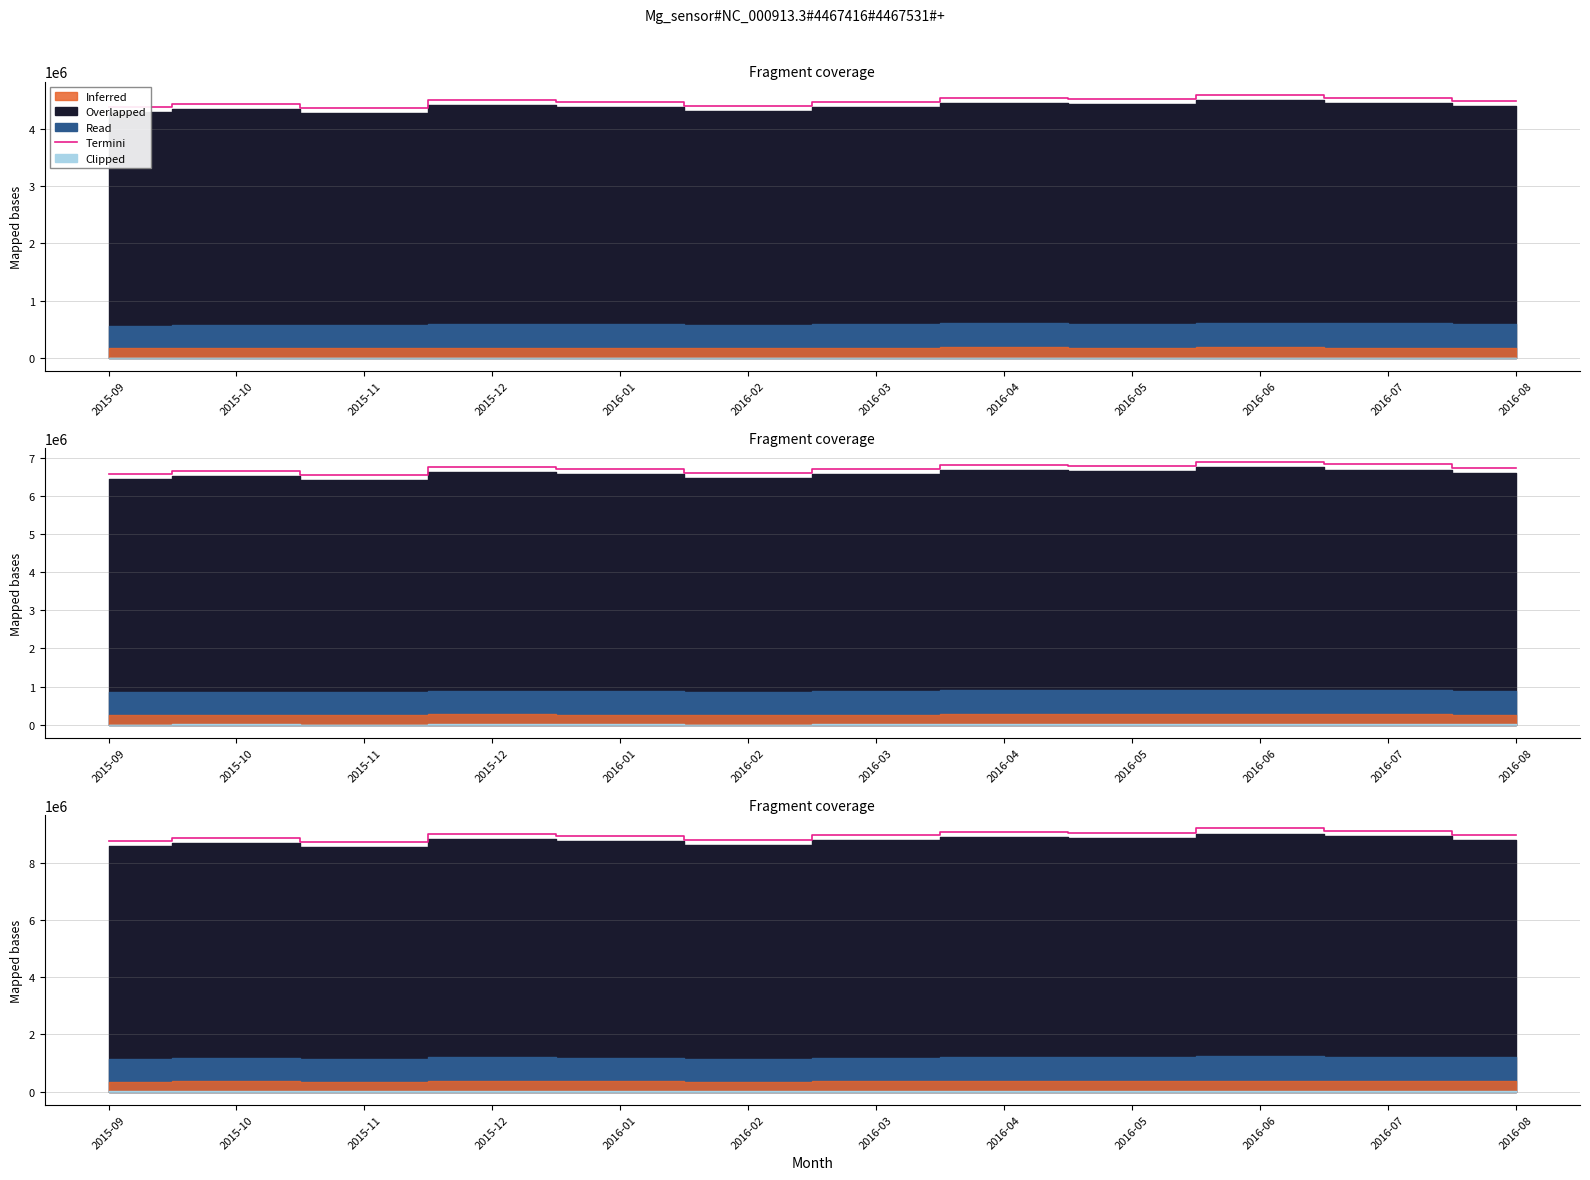

Approximately how many times larger is the value at 2015-12 compared to 2016-05?

1.0